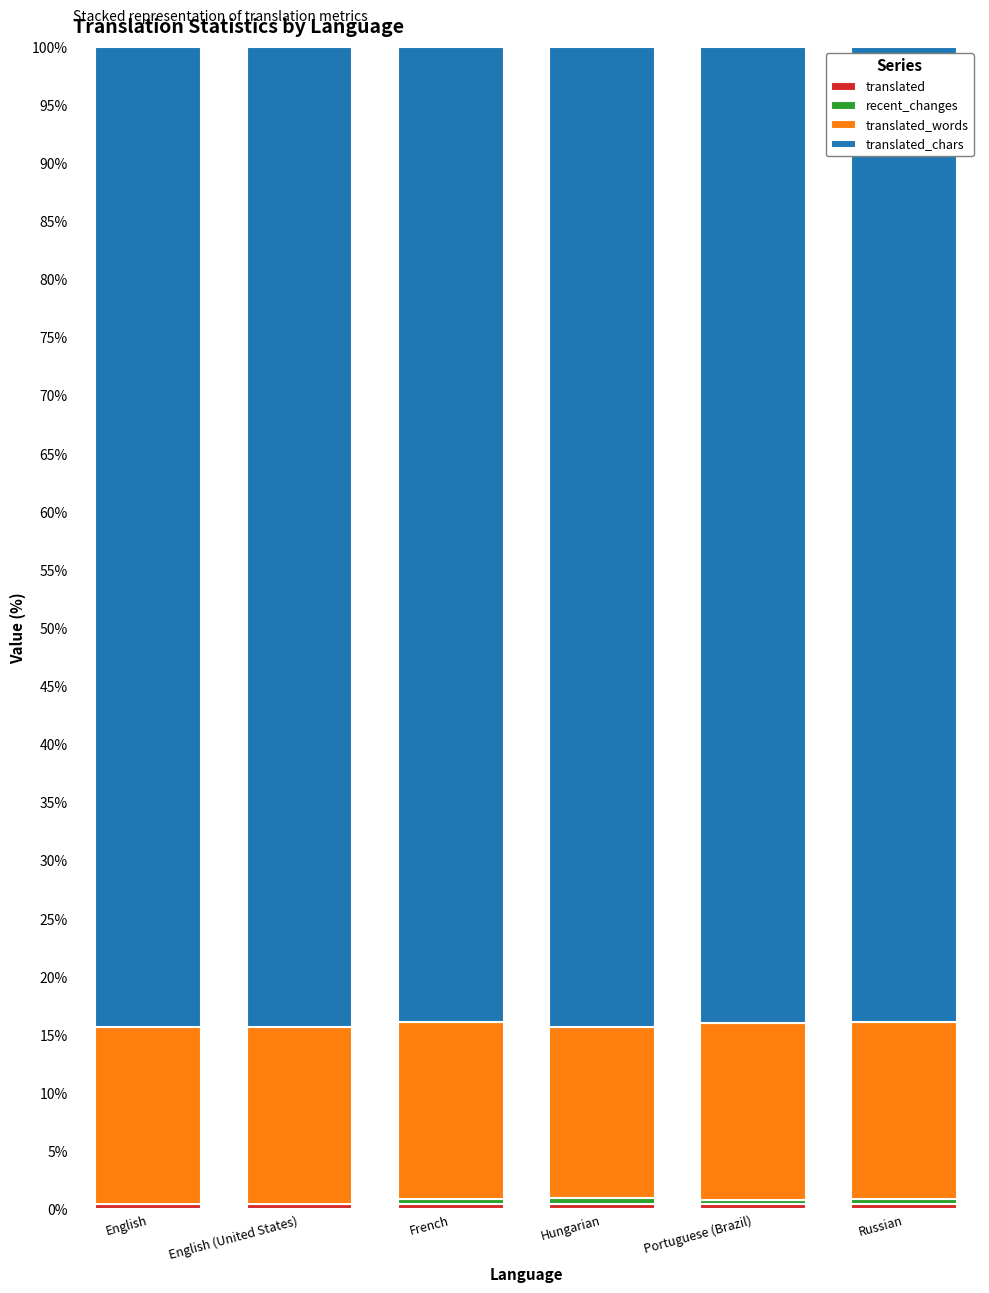

The value of translated at Portuguese (Brazil) is 0.3. True or false?

False